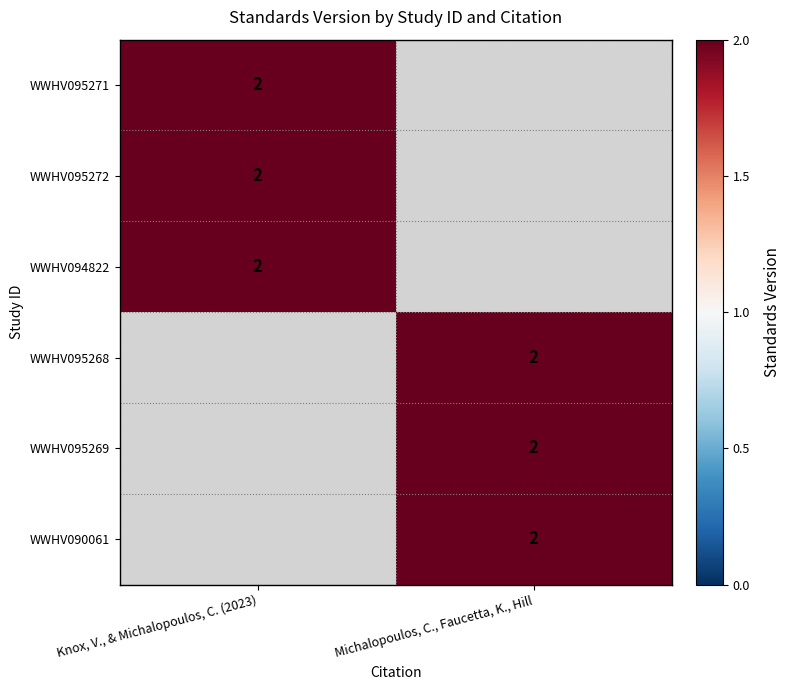

The WWHV095269 series shows 3 at Michalopoulos, C., Faucetta, K., Hill. True or false?

False